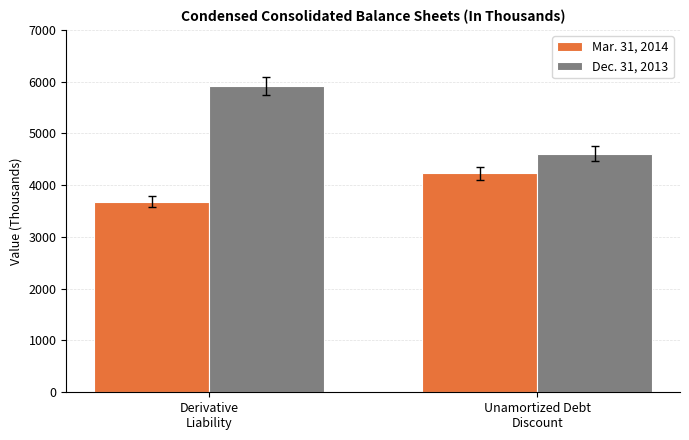

What is the label of the 2nd bar from the left?

Unamortized Debt
Discount